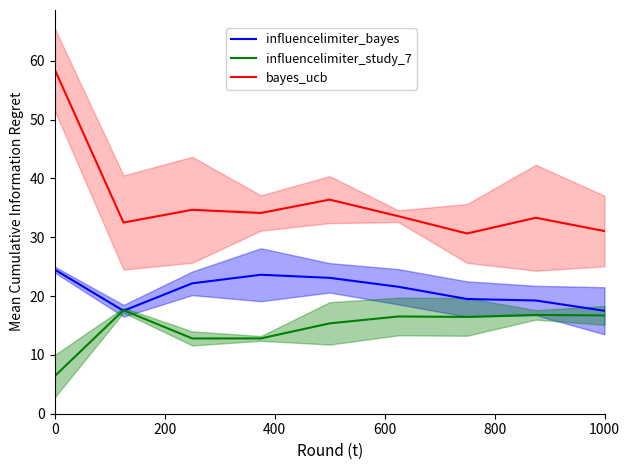

True or false: influencelimiter_bayes has more than 1 interior local peaks.

False